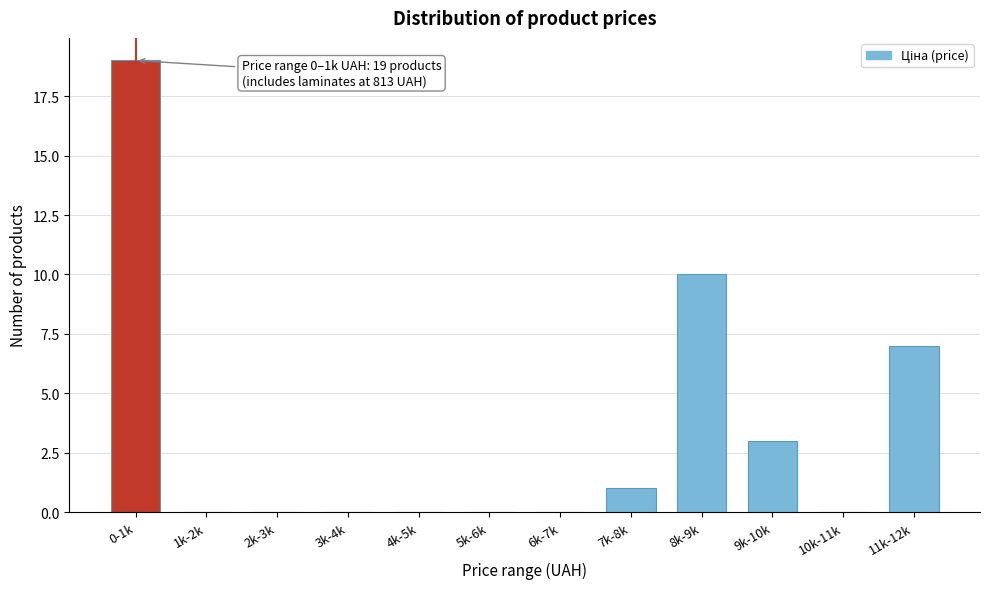

Reading left to right, what are all the values shown in this chart?

0-1k=19	1k-2k=0	2k-3k=0	3k-4k=0	4k-5k=0	5k-6k=0	6k-7k=0	7k-8k=1	8k-9k=10	9k-10k=3	10k-11k=0	11k-12k=7